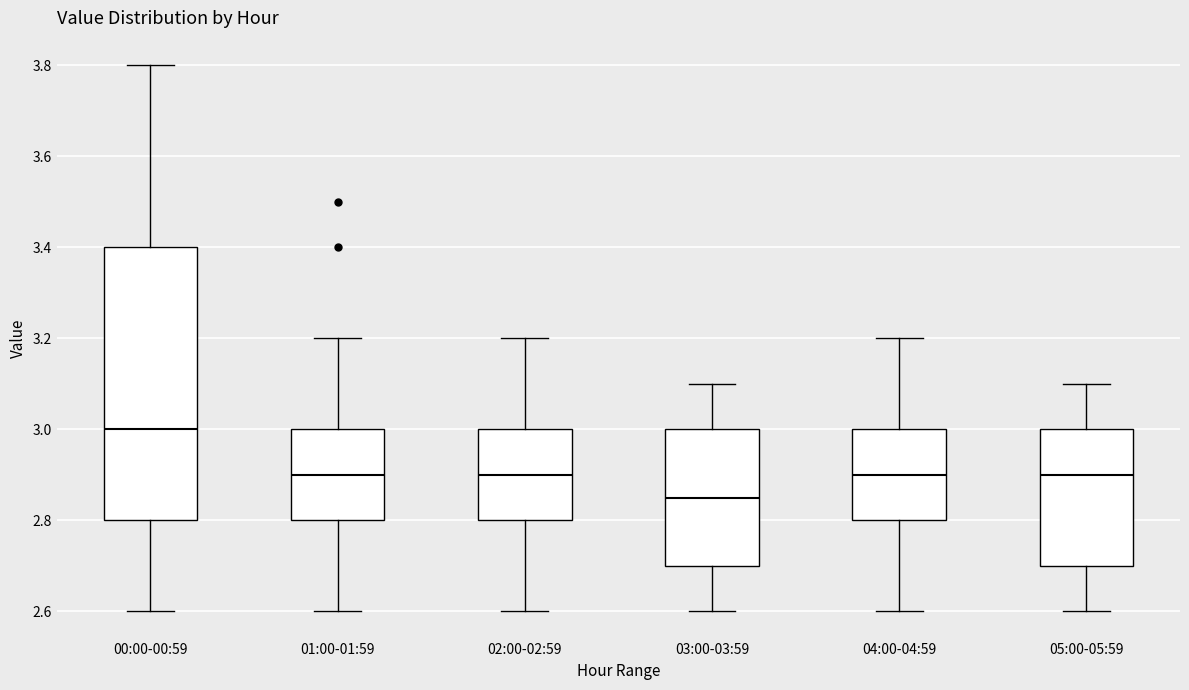

Reading left to right, read every box against the y-axis: the position of its median line, the range the box covers, and the ends of its whiskers. The values are not printed on the chart, so give them approximately, as read against the axis.

00:00-00:59: median 3.00, box 2.80 to 3.40, whiskers 2.60 to 3.80
01:00-01:59: median 2.90, box 2.80 to 3.00, whiskers 2.60 to 3.20
02:00-02:59: median 2.90, box 2.80 to 3.00, whiskers 2.60 to 3.20
03:00-03:59: median 2.86, box 2.70 to 3.00, whiskers 2.60 to 3.10
04:00-04:59: median 2.90, box 2.80 to 3.00, whiskers 2.60 to 3.20
05:00-05:59: median 2.90, box 2.70 to 3.00, whiskers 2.60 to 3.10